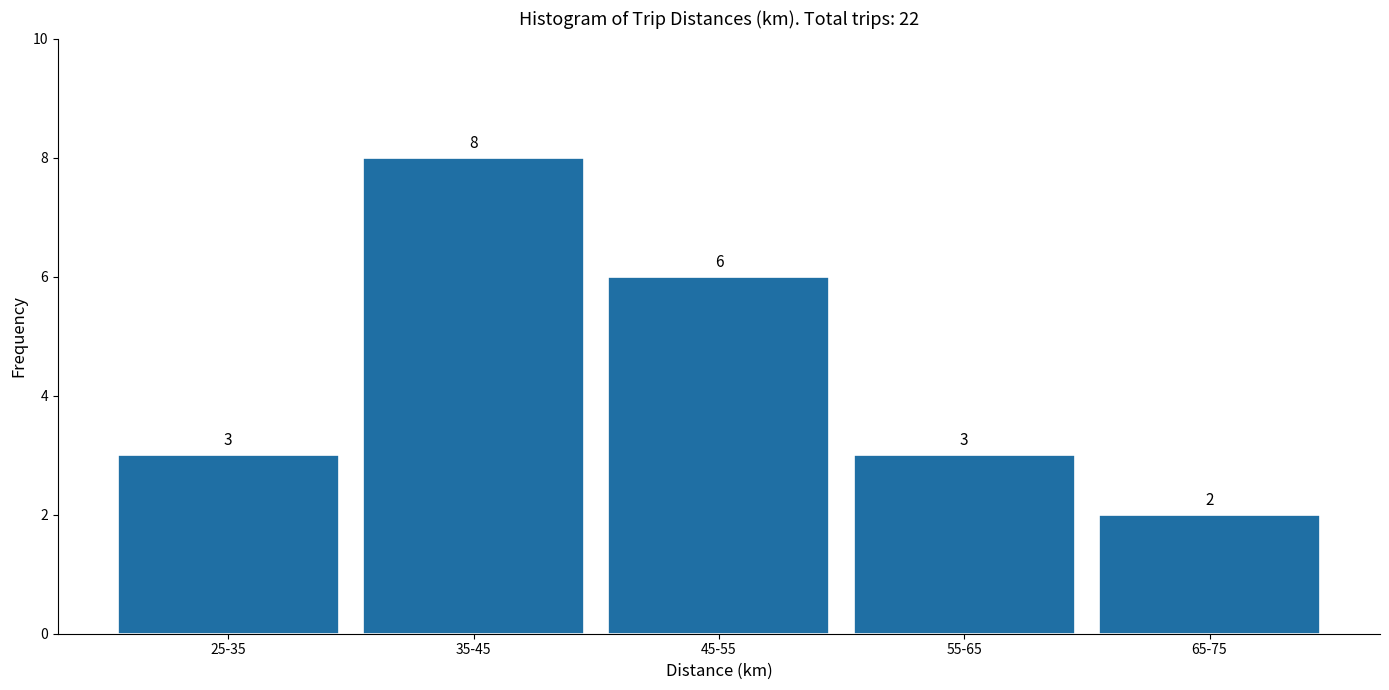

Reading right to left, what are all the values shown in this chart?

65-75=2	55-65=3	45-55=6	35-45=8	25-35=3